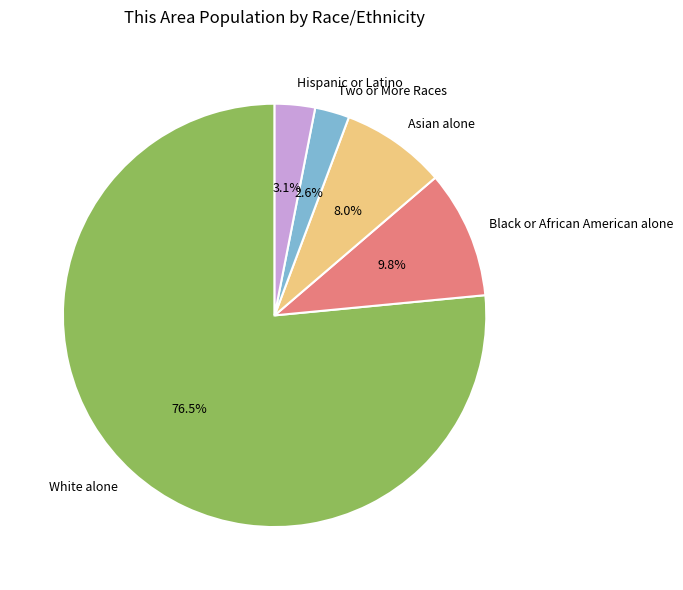

Does any single category account for the majority?

Yes